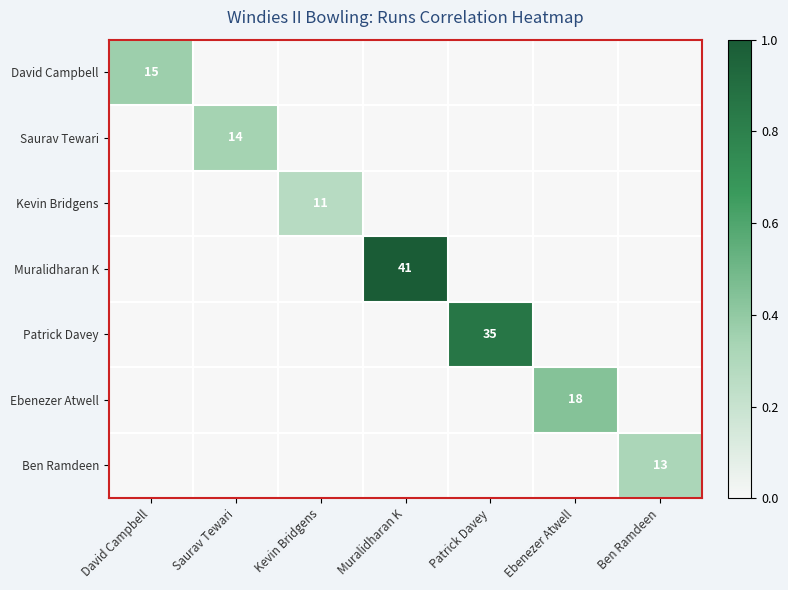

Is it true that Muralidharan K equals 0.0 at Ben Ramdeen?

True